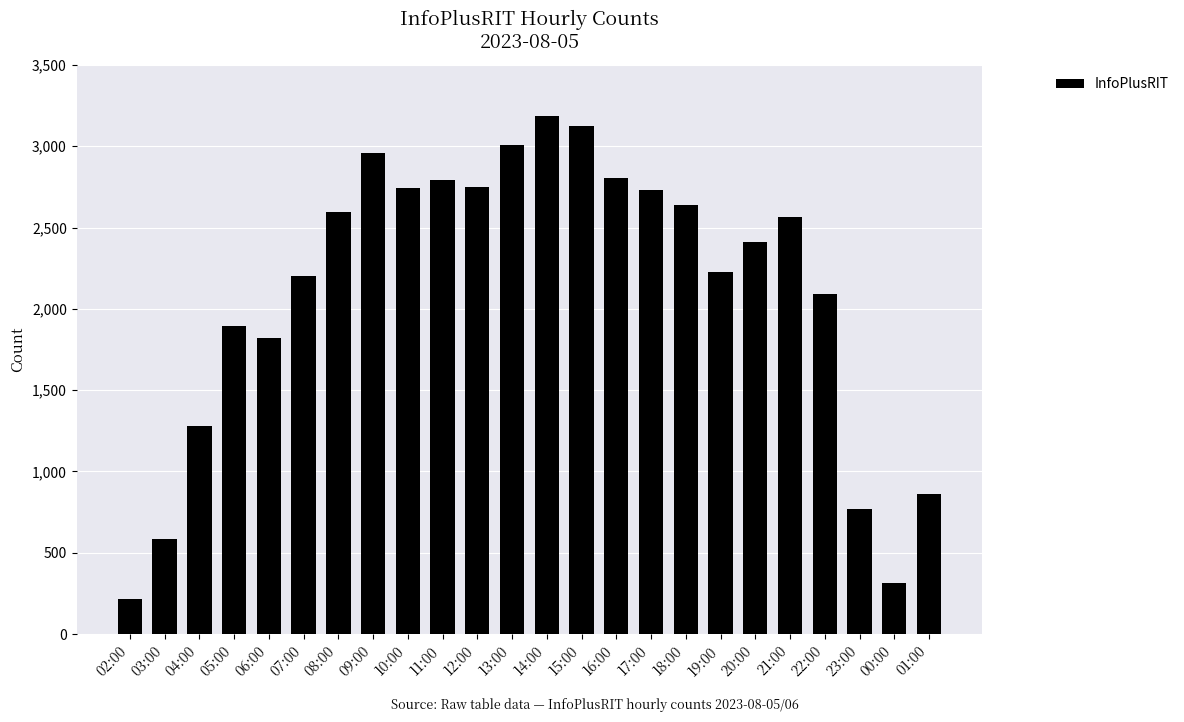

What is the change in value from 03:00 to 16:00?

+2216